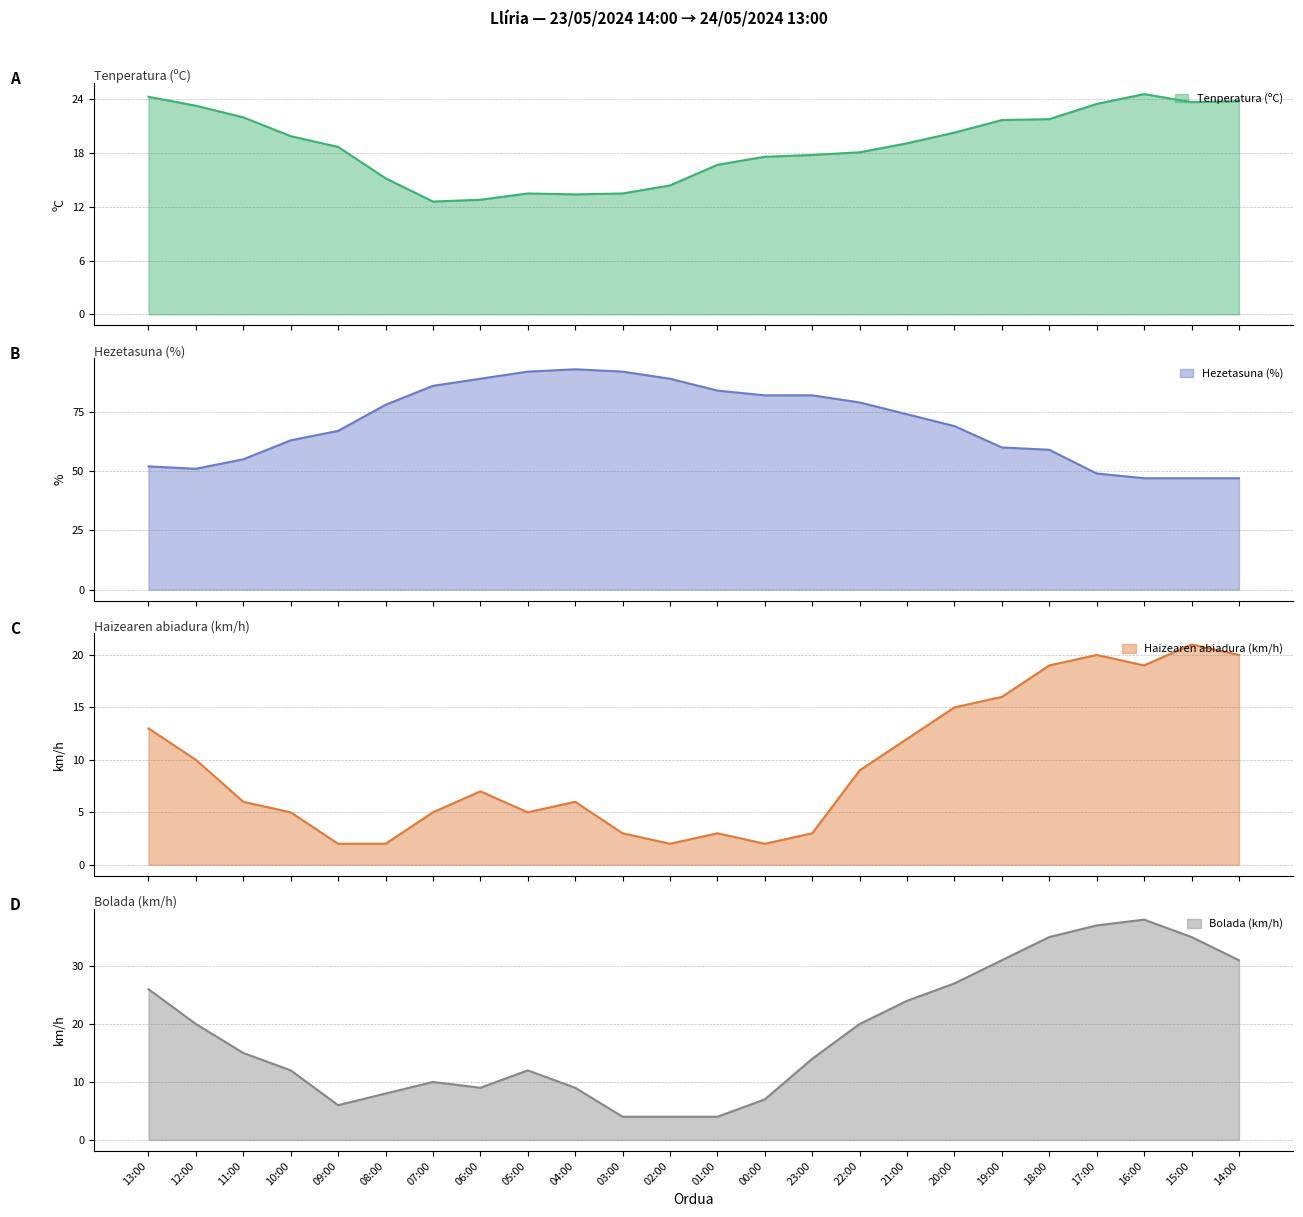

Does the chart have visible grid lines?

Yes